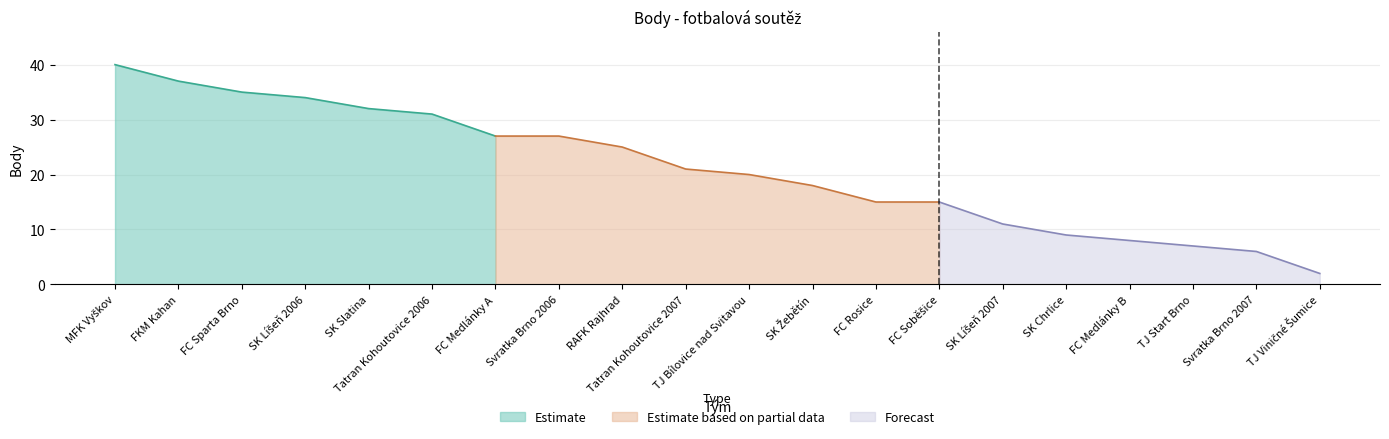

What is the label of the 19th point from the left?

Svratka Brno 2007